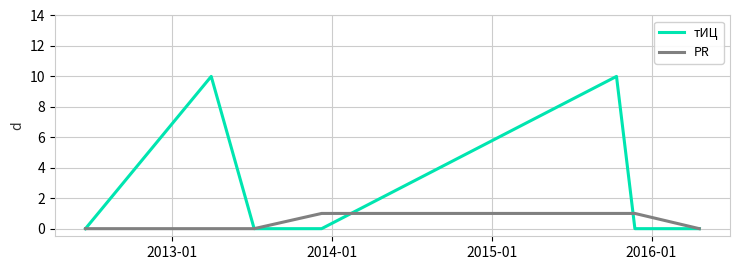

Does the chart display data point markers on the line(s)?

No